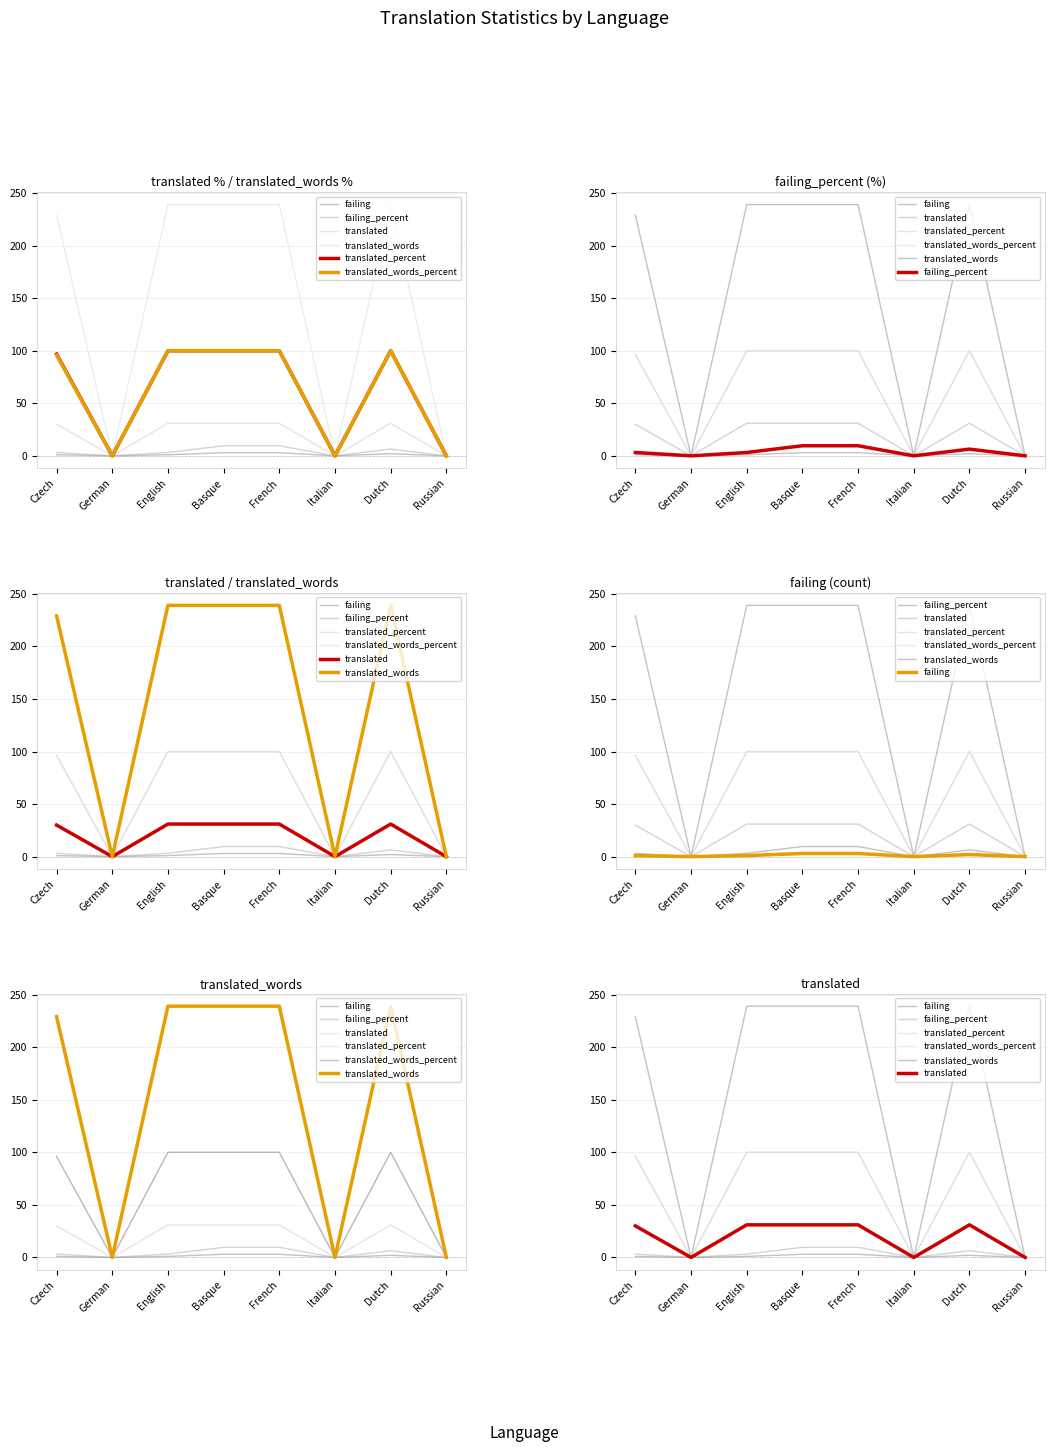

Does the chart have visible grid lines?

Yes